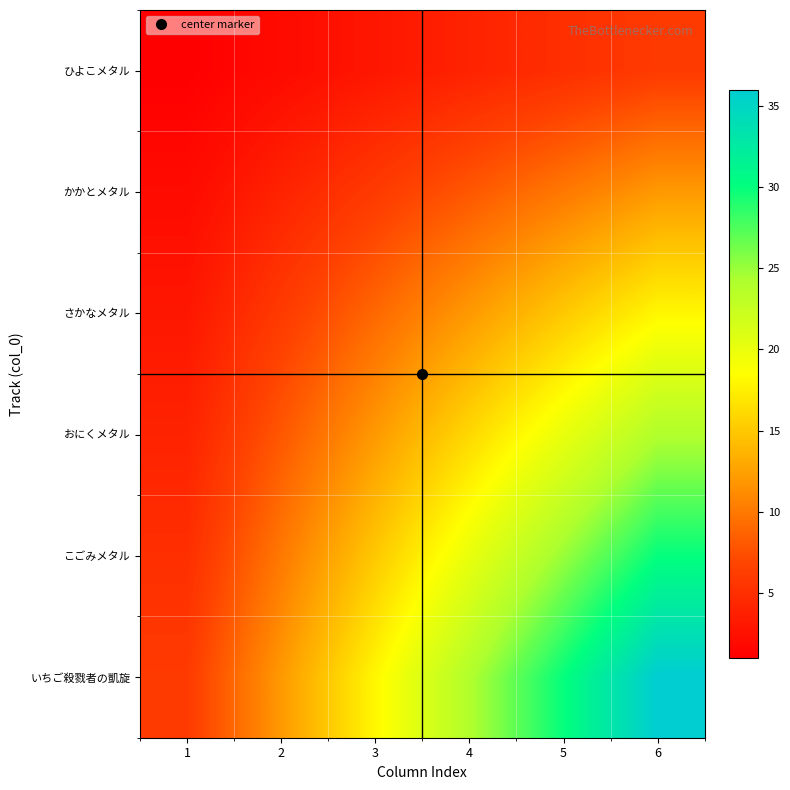

Which series has the largest total across all categories?

いちご殺戮者の凱旋